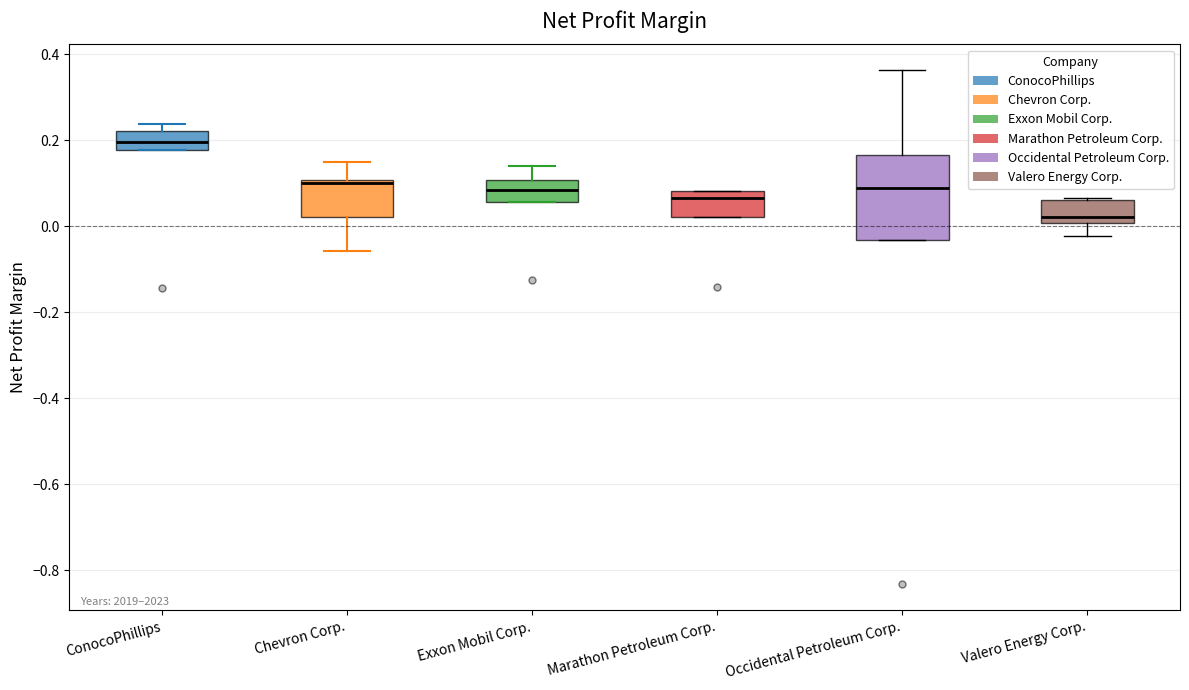

Reading left to right, read every box against the y-axis: the position of its median line, the range the box covers, and the ends of its whiskers. The values are not printed on the chart, so give them approximately, as read against the axis.

ConocoPhillips: median 0.20, box 0.18 to 0.22, whiskers 0.18 to 0.24
Chevron Corp.: median 0.10 (just below the box's upper edge), box 0.02 to 0.10, whiskers -0.06 to 0.16
Exxon Mobil Corp.: median 0.08, box 0.06 to 0.10, whiskers 0.06 to 0.14
Marathon Petroleum Corp.: median 0.06, box 0.02 to 0.08, whiskers 0.02 to 0.08
Occidental Petroleum Corp.: median 0.08, box -0.04 to 0.16, whiskers -0.04 to 0.36
Valero Energy Corp.: median 0.02, box 0.00 to 0.06, whiskers -0.02 to 0.06